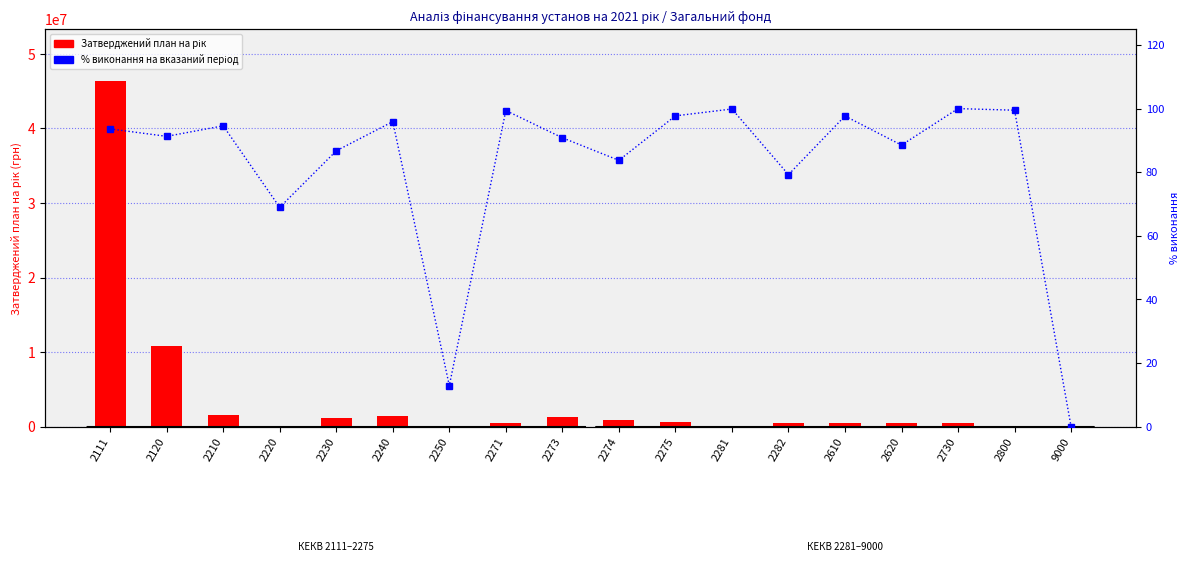

What are all the series names shown in the legend?

Затверджений план на рік, % виконання